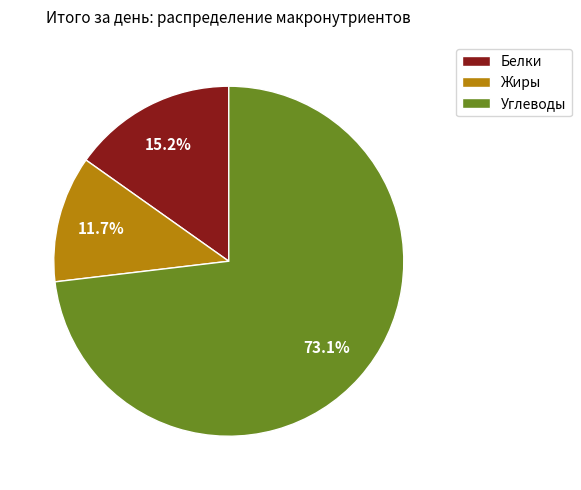

Rank the categories by value from highest to lowest.

Углеводы, Белки, Жиры